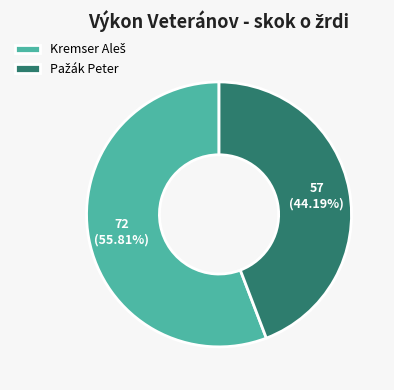

Does any single category account for the majority?

Yes